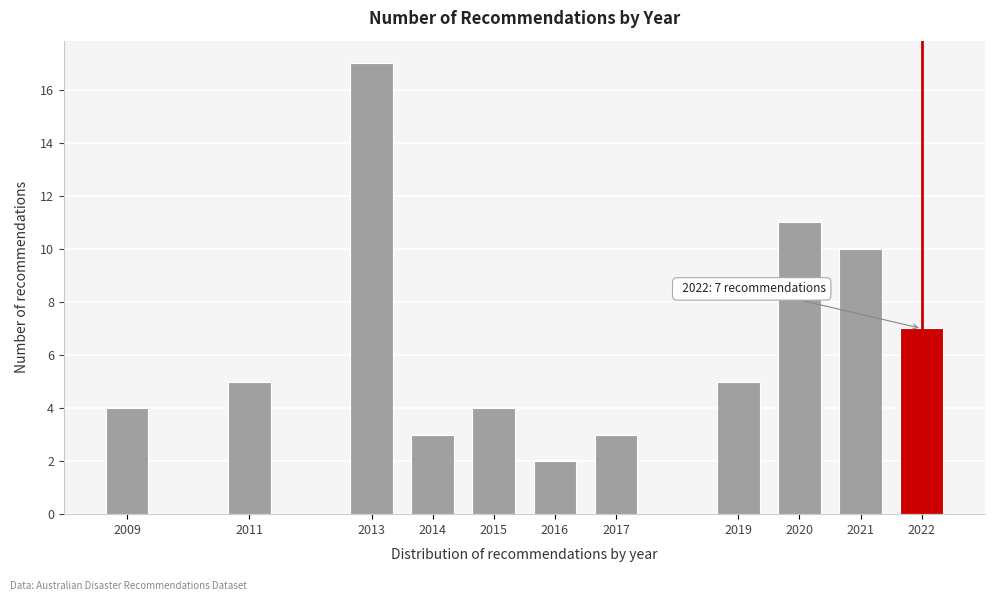

Reading left to right, transcribe all the data shown in this chart.

4	5	17	3	4	2	3	5	11	10	7